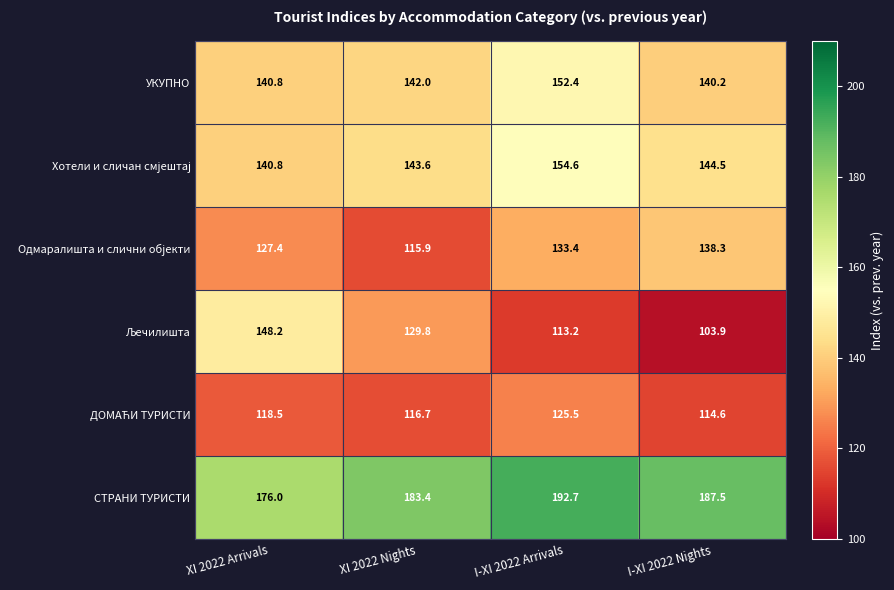

The УКУПНО series shows 152.4 at I-XI 2022 Arrivals. True or false?

True